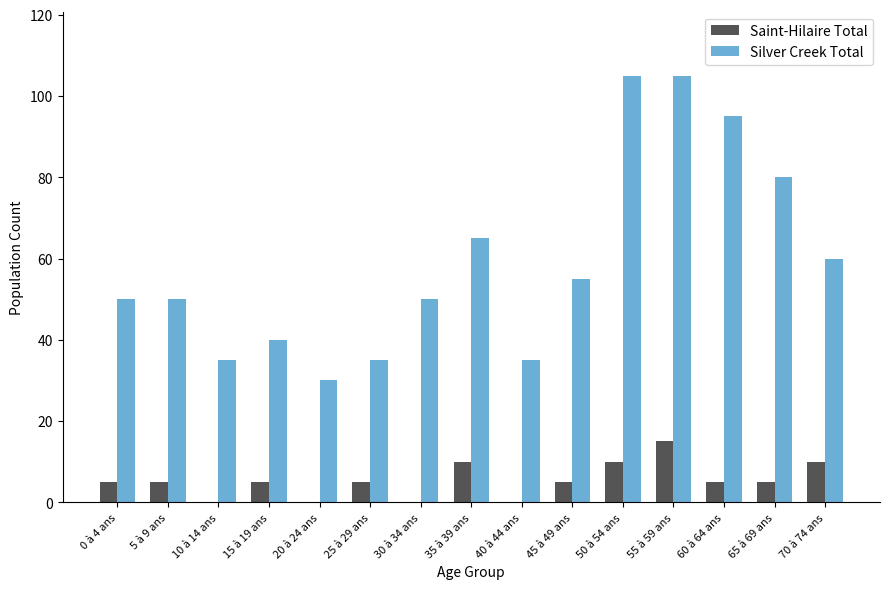

What is the average value of the Silver Creek Total series?

59